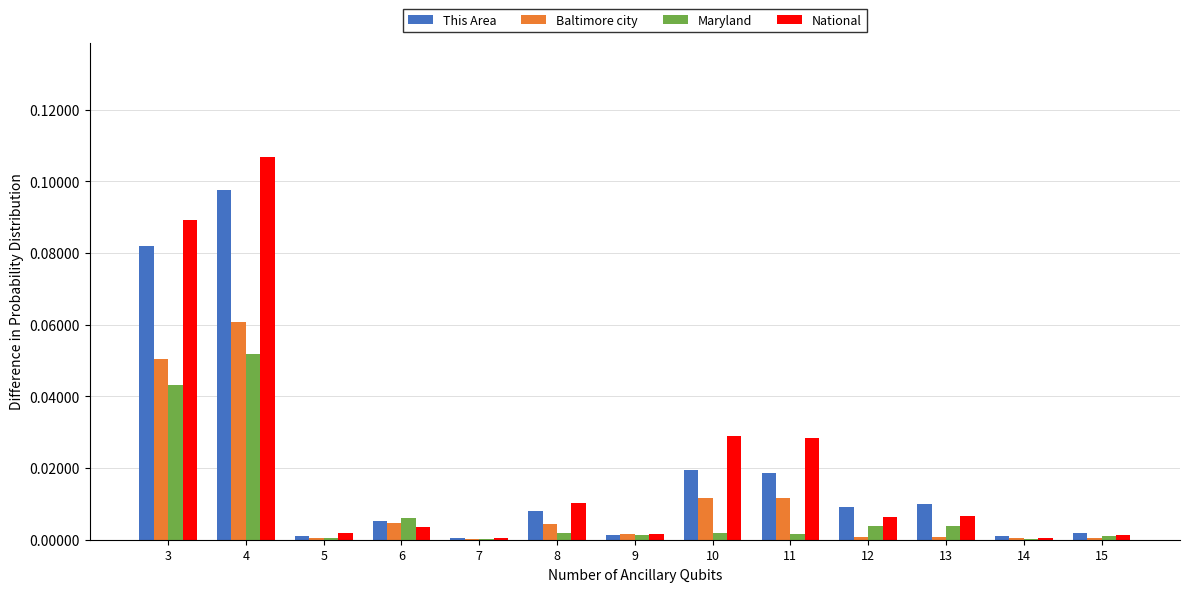

Is the value of Maryland at 3 greater than the value of This Area at 12?

Yes